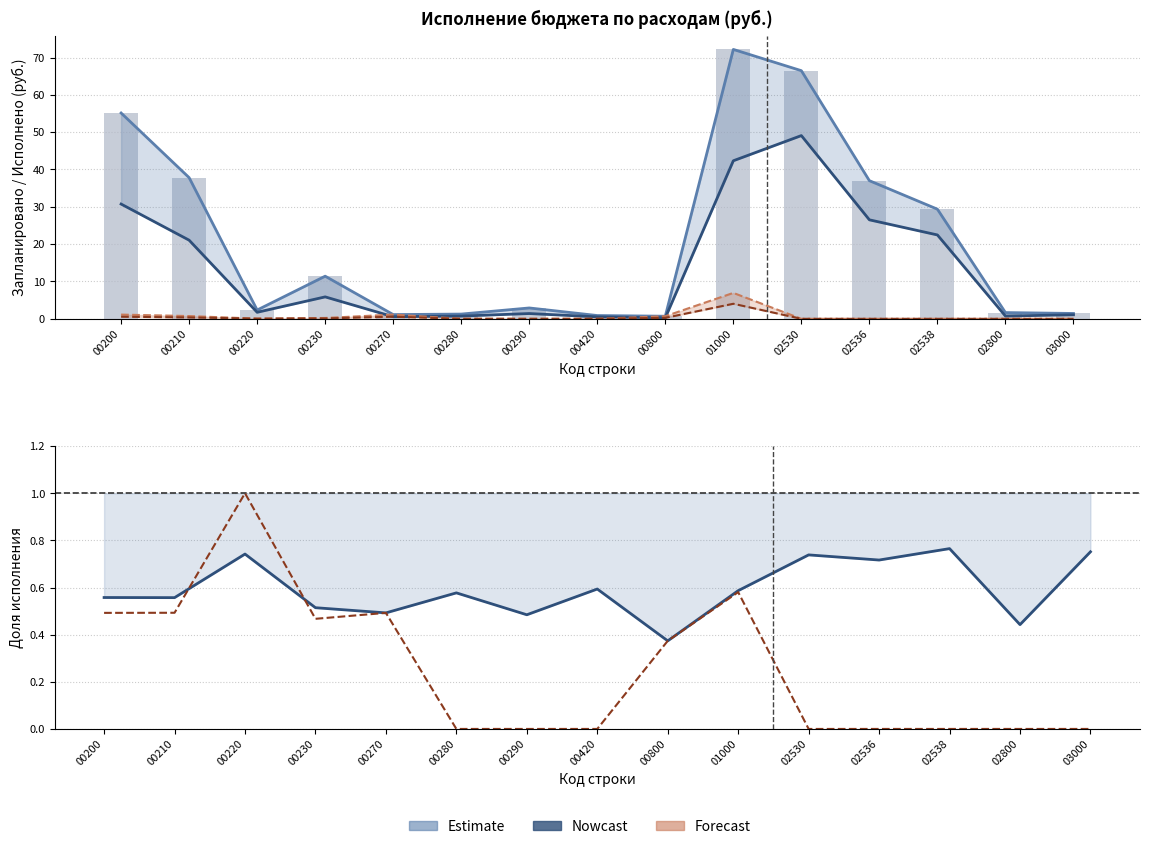

The Запланировано (фед. бюджет) series shows 0.0 at 00420. True or false?

True